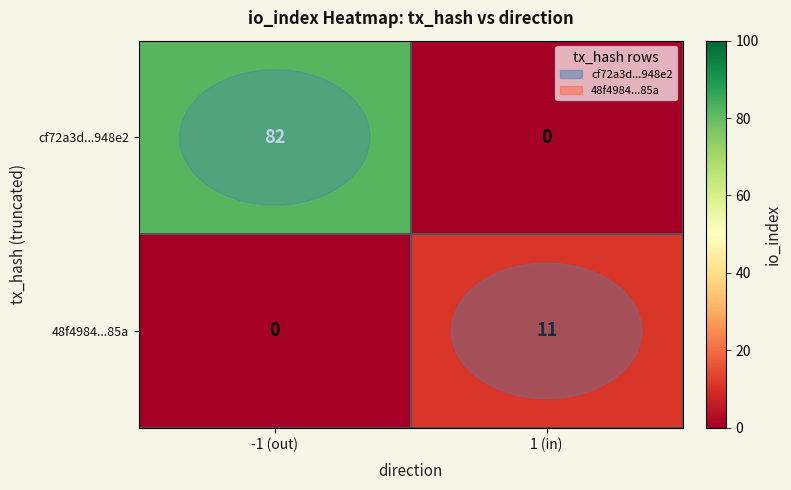

What is the sum of the cf72a3d...948e2 values at 1 (in) and -1 (out)?

82